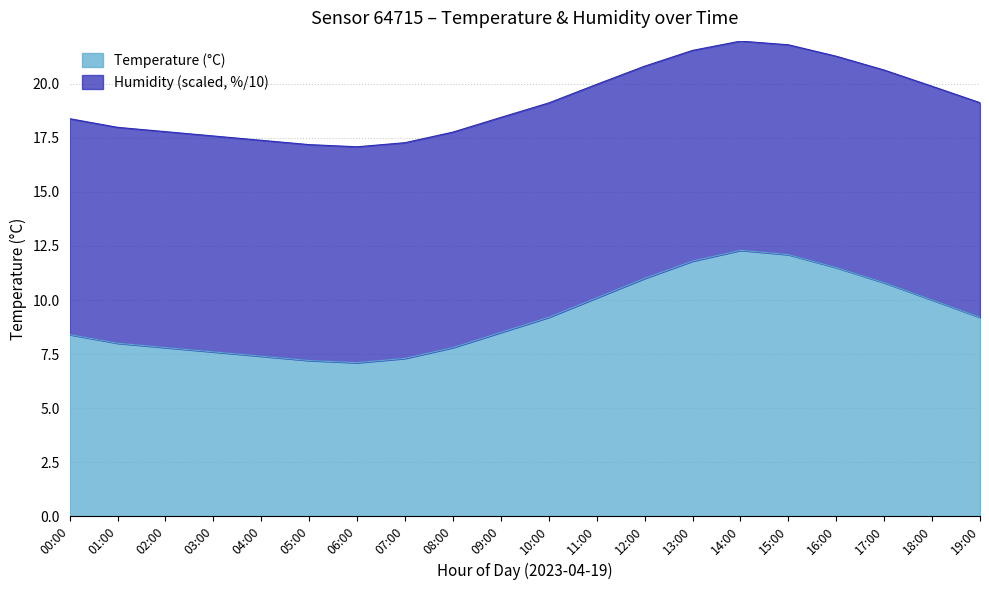

The value at 02:00 is 2.9. True or false?

False